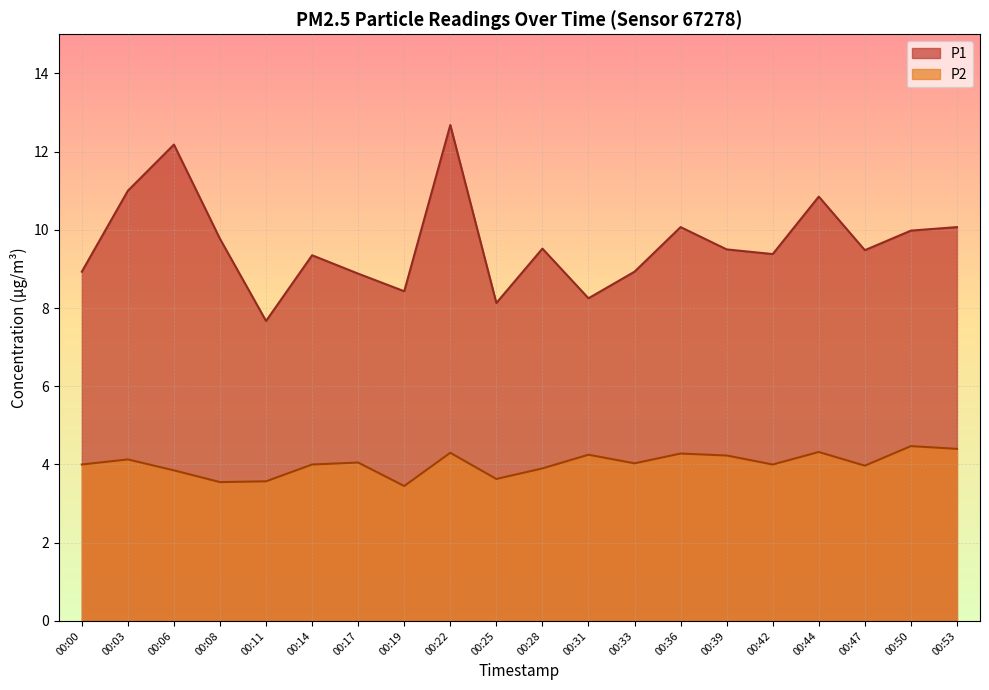

Does the chart display data point markers on the line(s)?

No